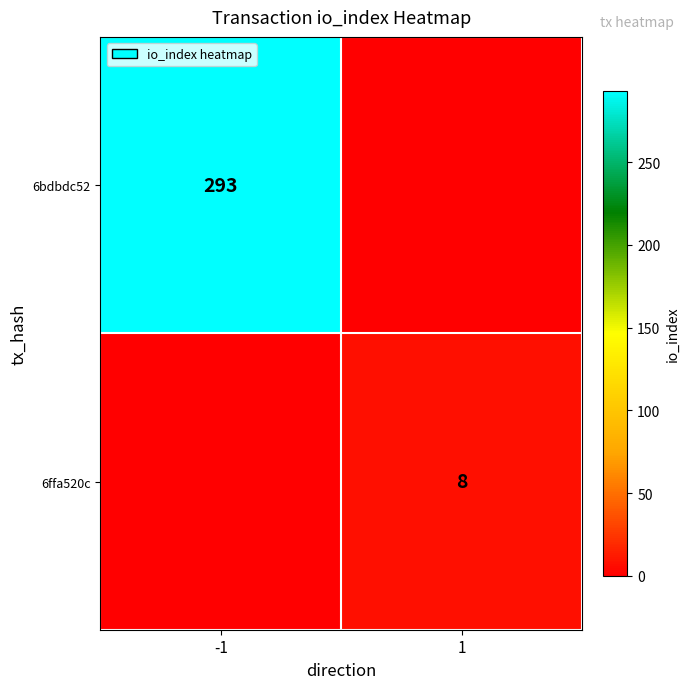

True or false: 6ffa520c has a value of 5 at 1.

False